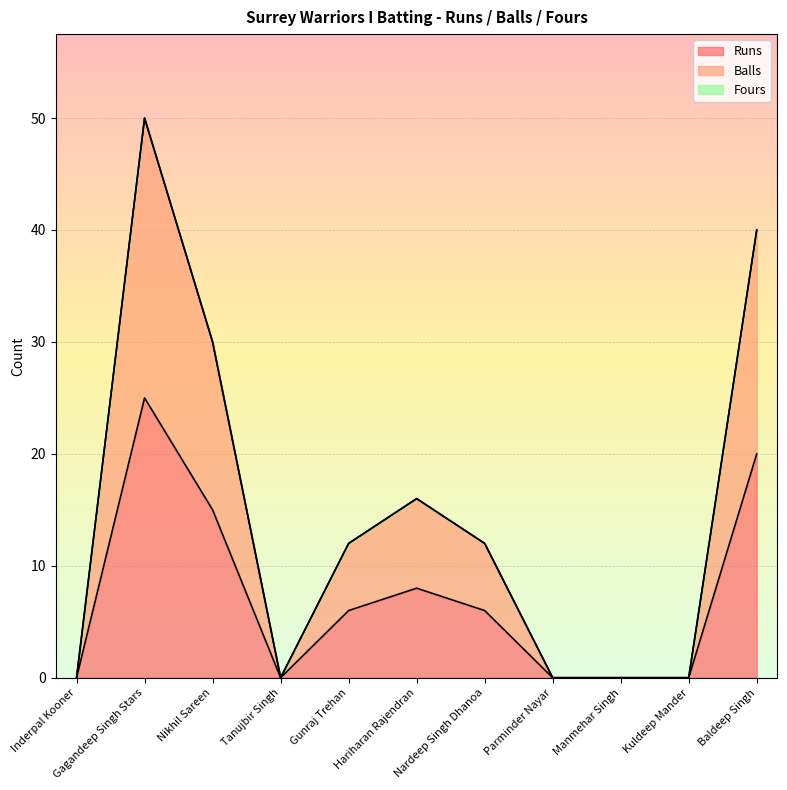

True or false: Balls and Runs intersect in this chart.

False